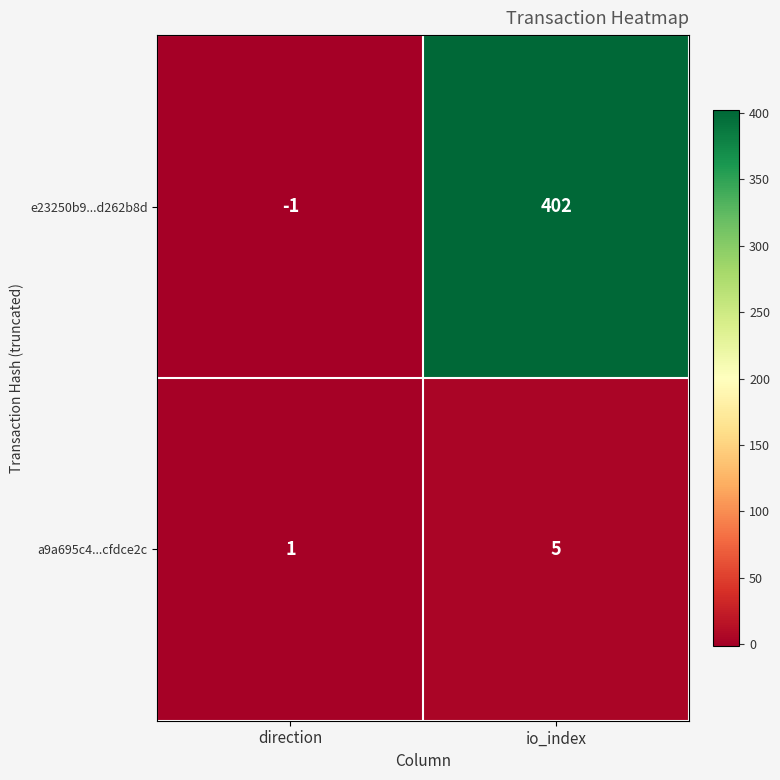

At how many categories does at least one series exceed 50?

1